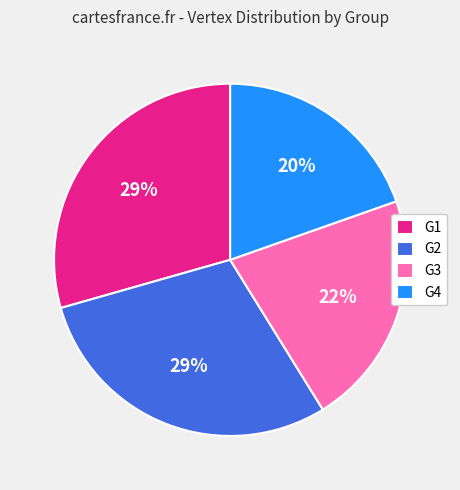

The G2 slice represents 29% of the pie. True or false?

True